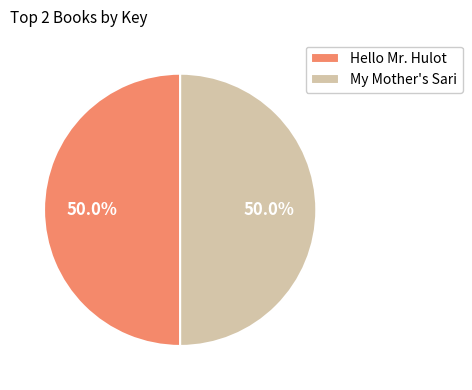

What is the ratio of the value at Hello Mr. Hulot to the value at My Mother's Sari?

1.0